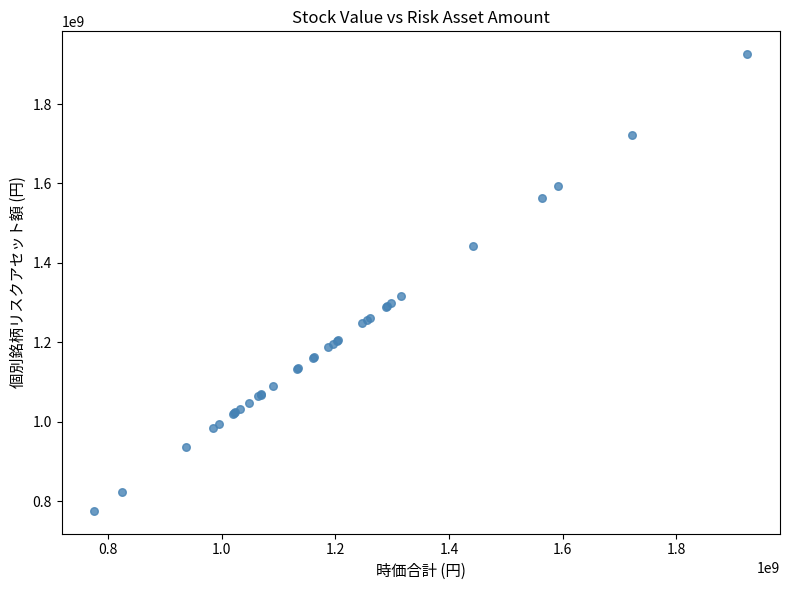

What Y value in the scatter plot is closest to 1350461800?

1315934550